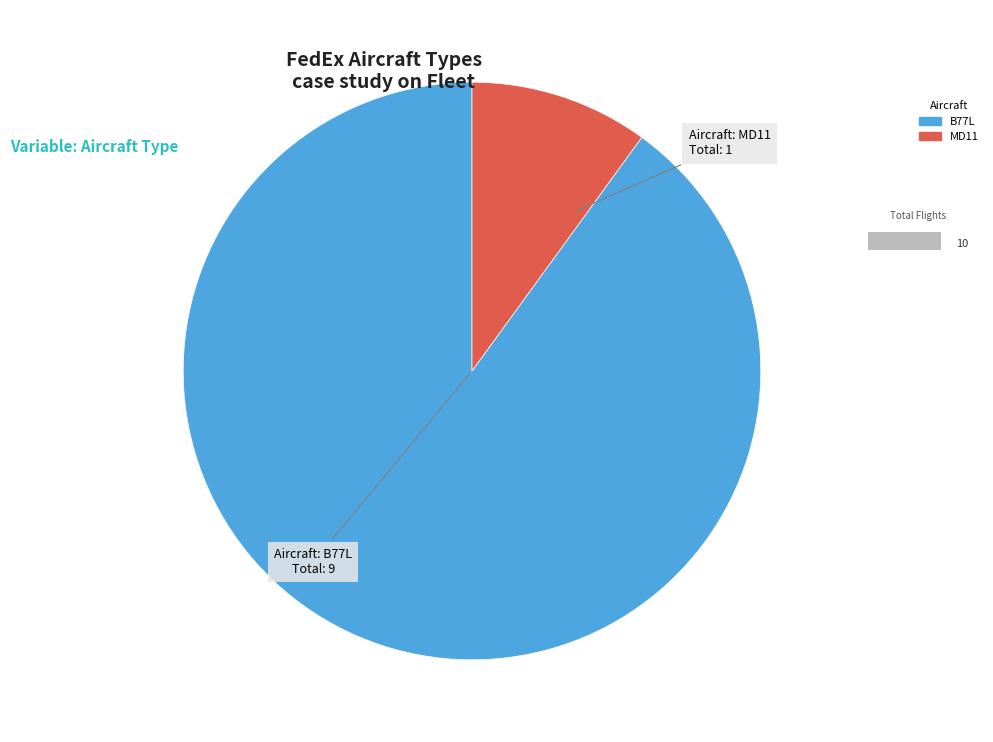

To the nearest percent, what is the combined percentage of B77L and MD11?

100%